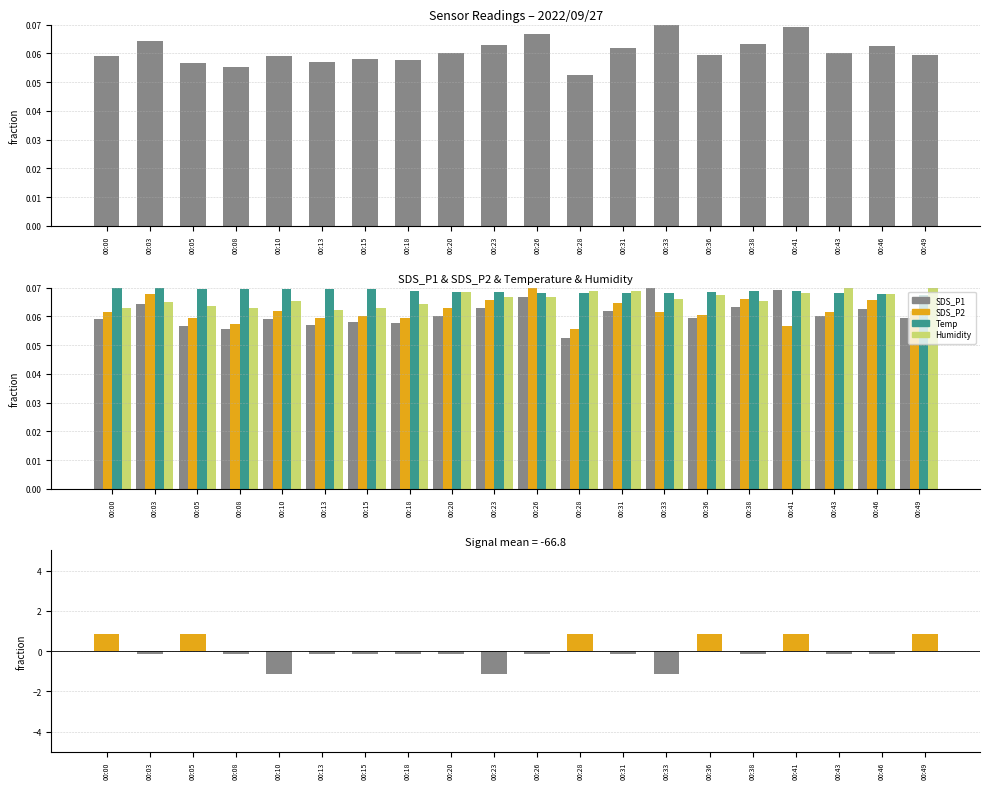

Which series changed the most between 00:28 and 00:41?

SDS_P1